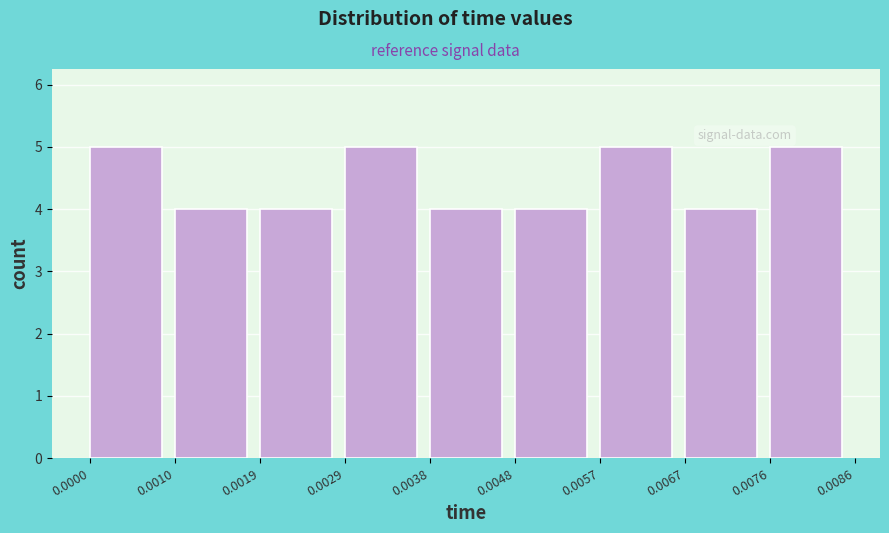

Reading left to right, list every bar in this chart as the range it spans on the x-axis followed by its height. The values are not printed on the chart, so give them approximately, as read against the axis.

0.0000 to 0.0010: 5
0.0010 to 0.0019: 4
0.0019 to 0.0029: 4
0.0029 to 0.0038: 5
0.0038 to 0.0048: 4
0.0048 to 0.0057: 4
0.0057 to 0.0067: 5
0.0067 to 0.0076: 4
0.0076 to 0.0086: 5